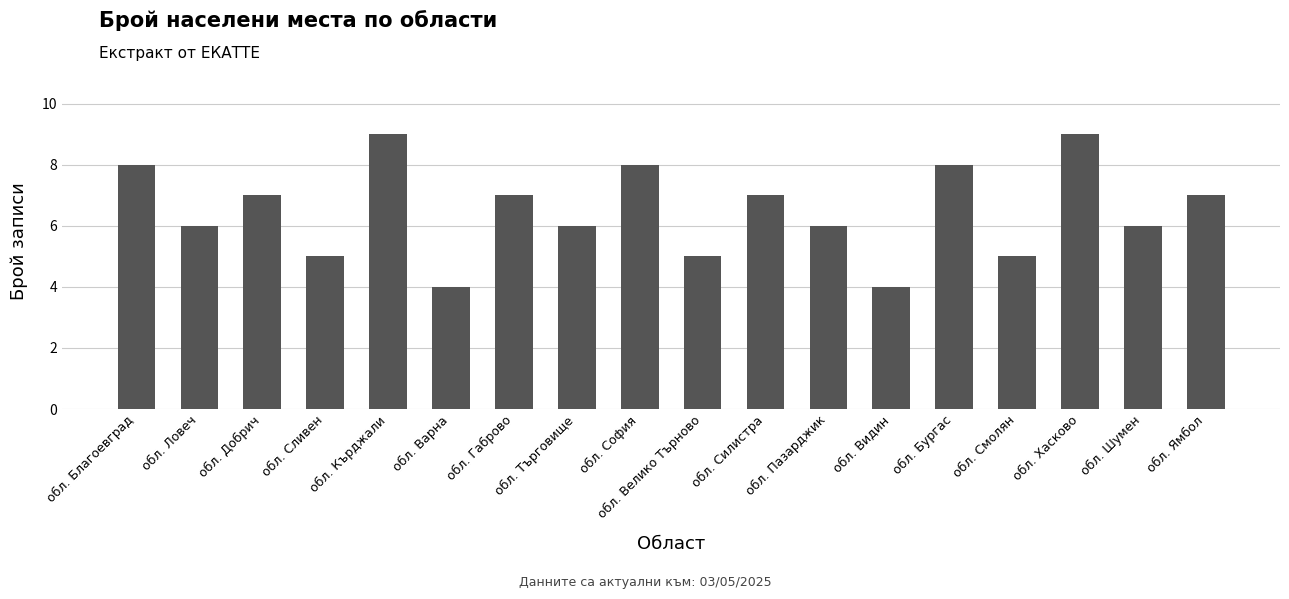

Read the value at обл. Силистра.

7